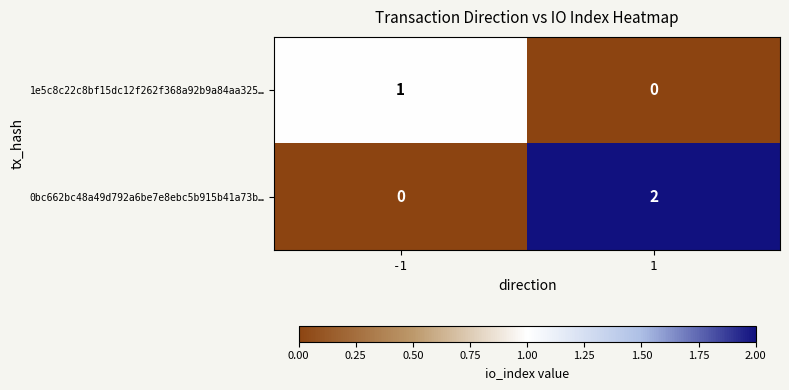

Rank the series at -1 from lowest to highest value.

0bc662bc48a49d792a6be7e8ebc5b915b41a73b…, 1e5c8c22c8bf15dc12f262f368a92b9a84aa325…